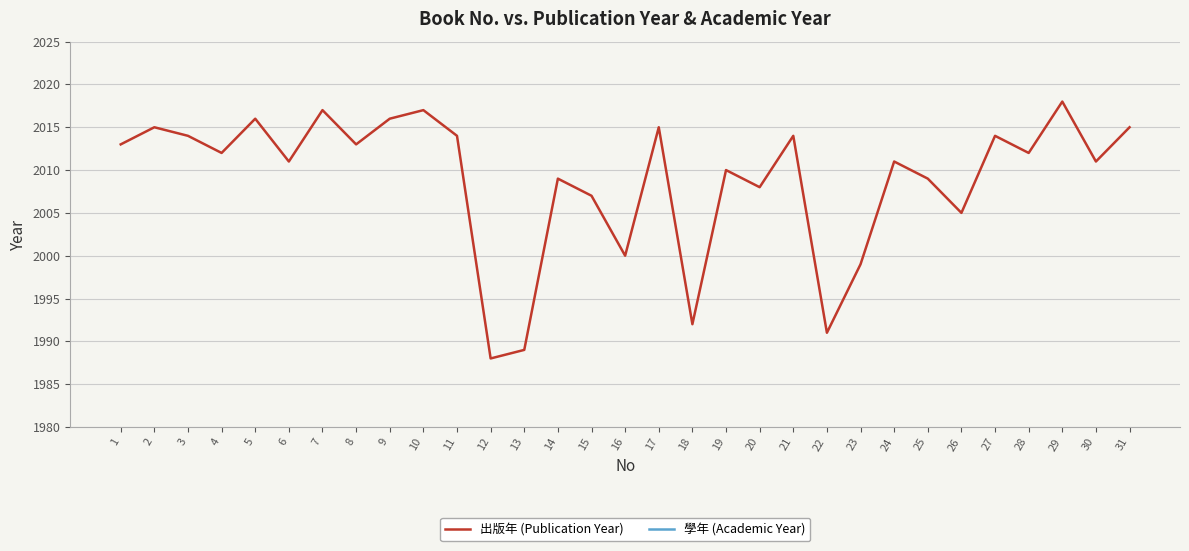

The value of 學年 (Academic Year) at 1 is 155. True or false?

False